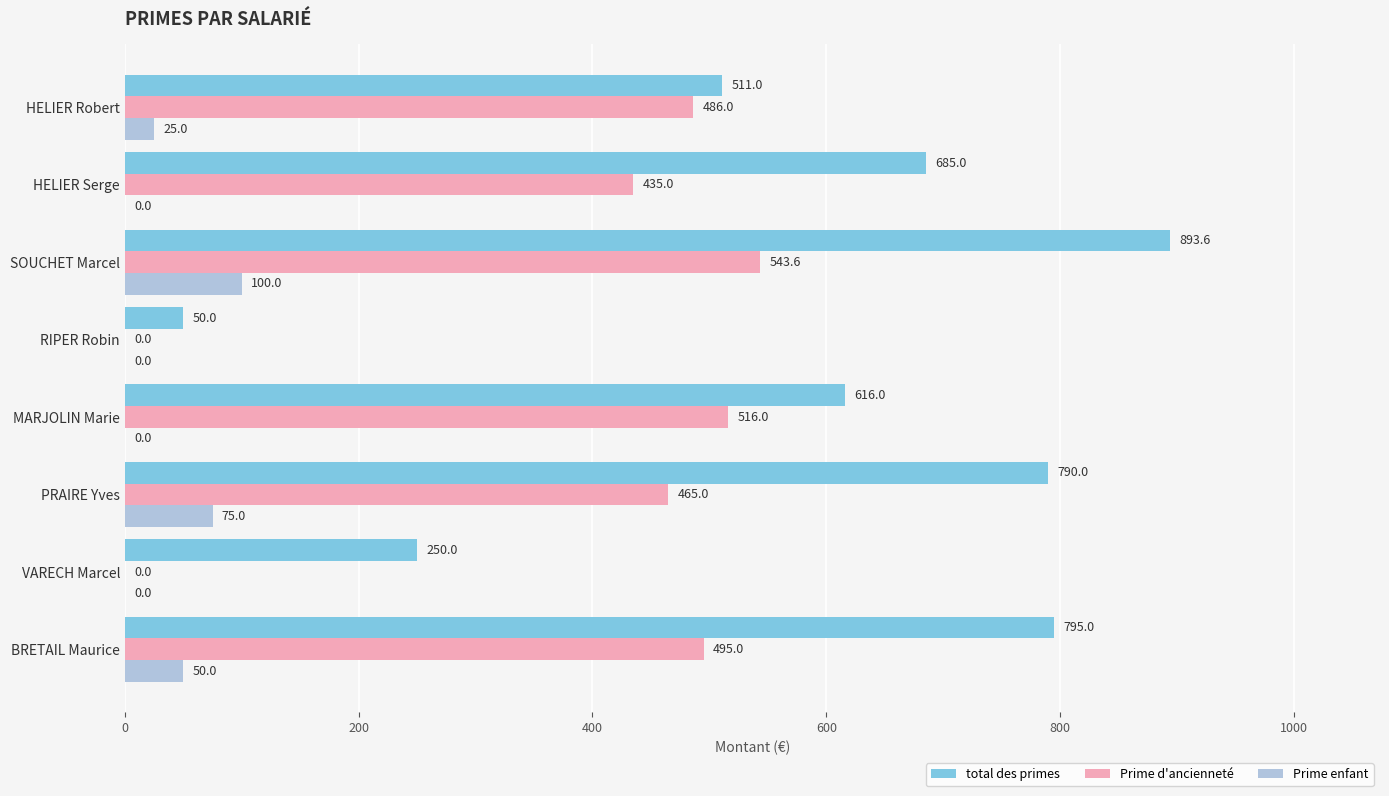

Count the number of data series in this chart.

3